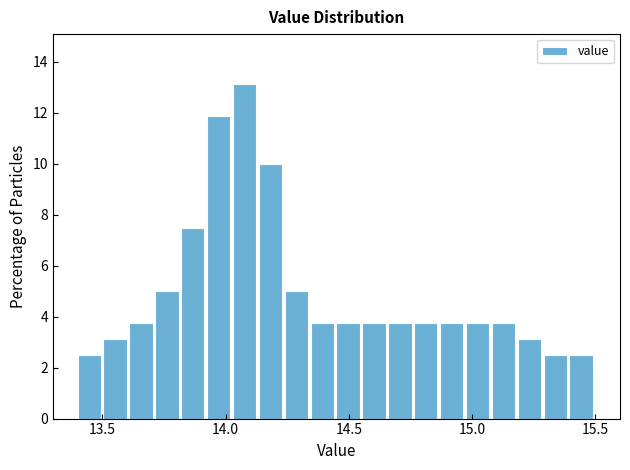

Around what value on the x-axis is the tallest bar? Give the approximate position of its centre, as read against the axis.

14.10